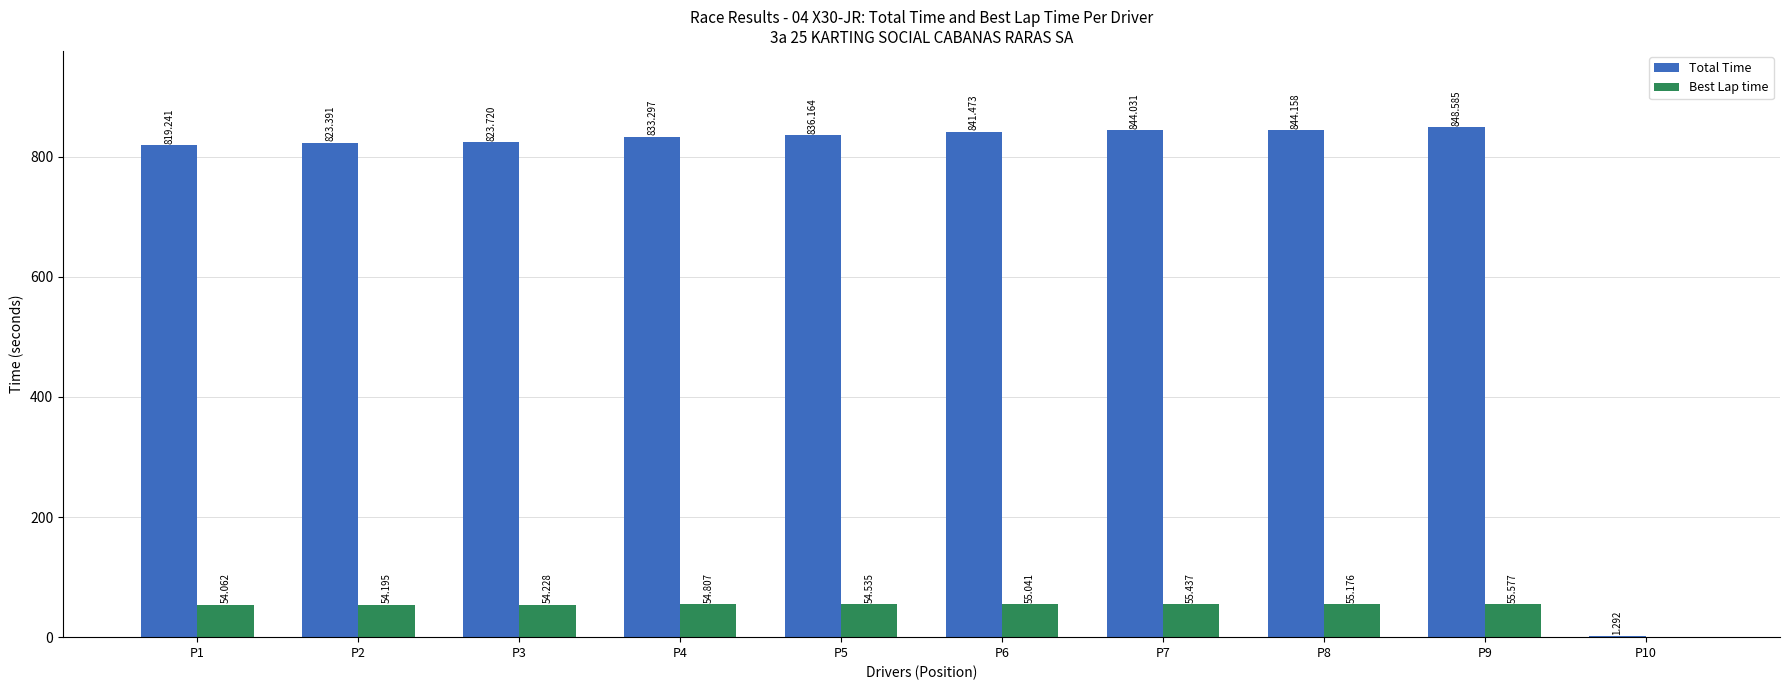

What are all the series names shown in the legend?

Total Time, Best Lap time